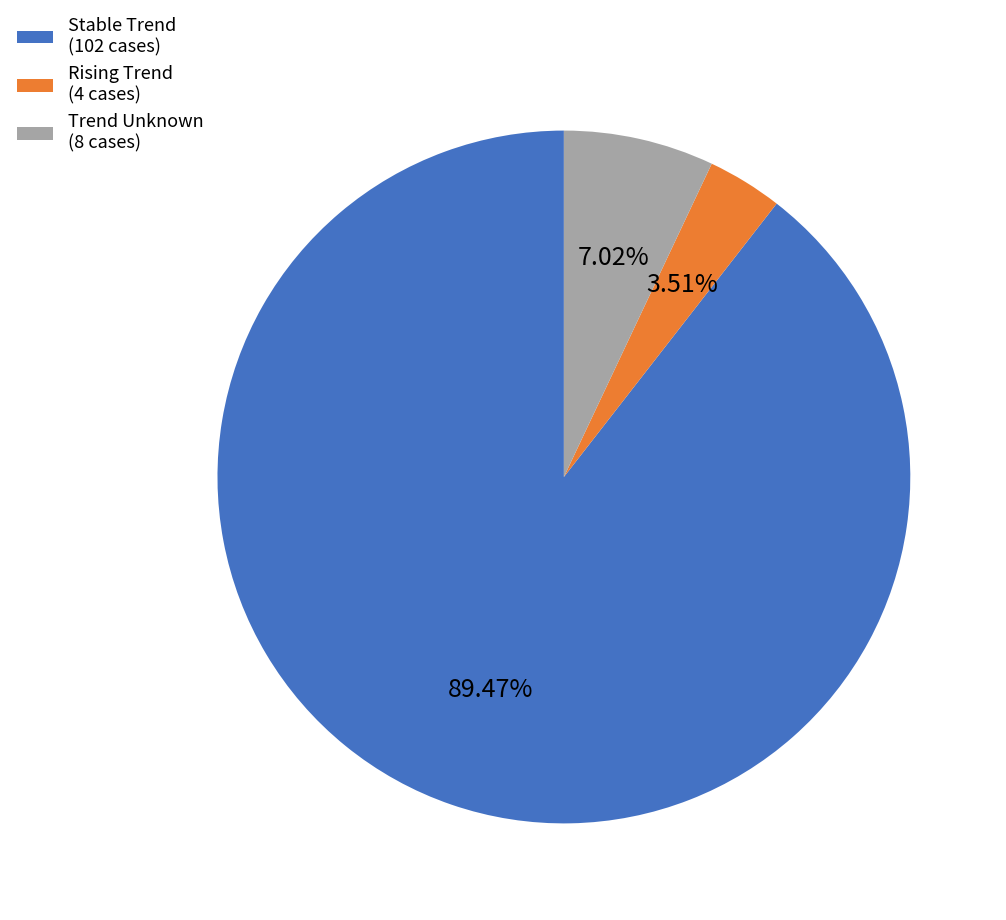

Which has a higher value, Stable Trend (102 cases) or Trend Unknown (8 cases)?

Stable Trend (102 cases)